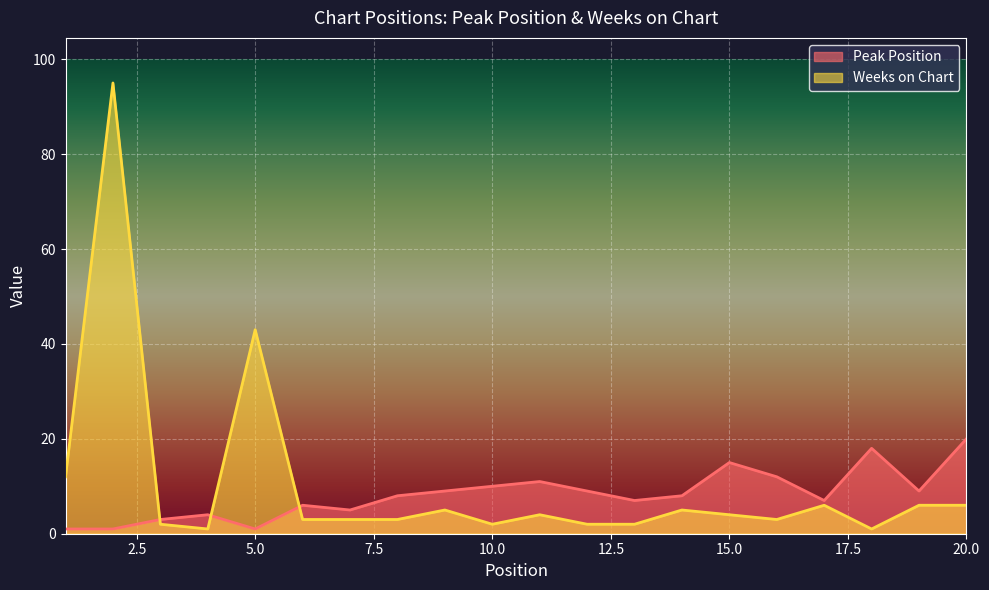

Reading left to right, transcribe all the data shown in this chart.

Peak Position: 1=1	2=1	3=3	4=4	5=1	6=6	7=5	8=8	9=9	10=10	11=11	12=9	13=7	14=8	15=15	16=12	17=7	18=18	19=9	20=20
Weeks on Chart: 1=12	2=95	3=2	4=1	5=43	6=3	7=3	8=3	9=5	10=2	11=4	12=2	13=2	14=5	15=4	16=3	17=6	18=1	19=6	20=6